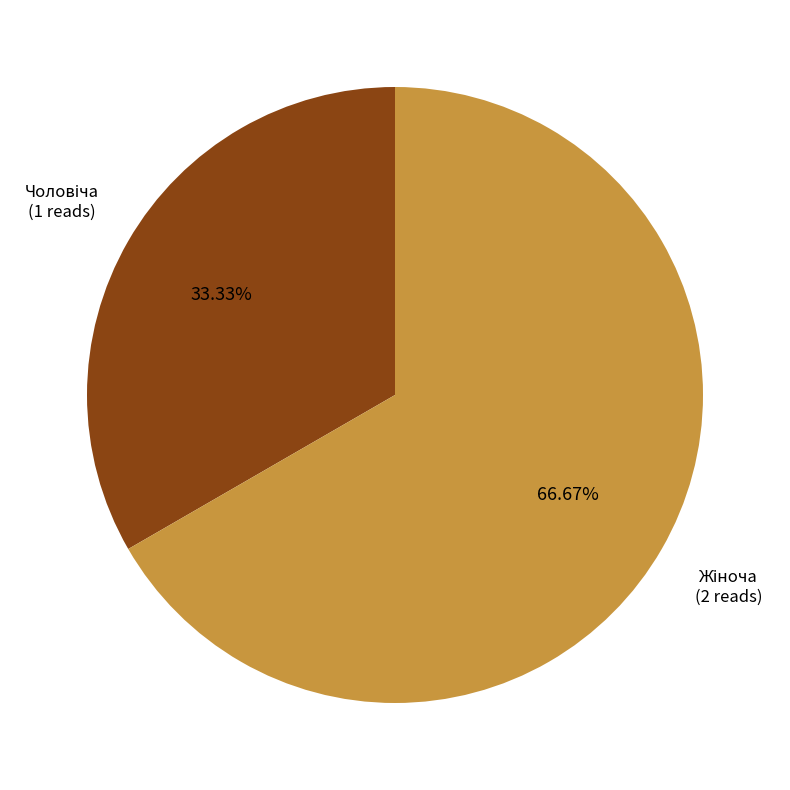

Is there a majority slice in this chart?

Yes